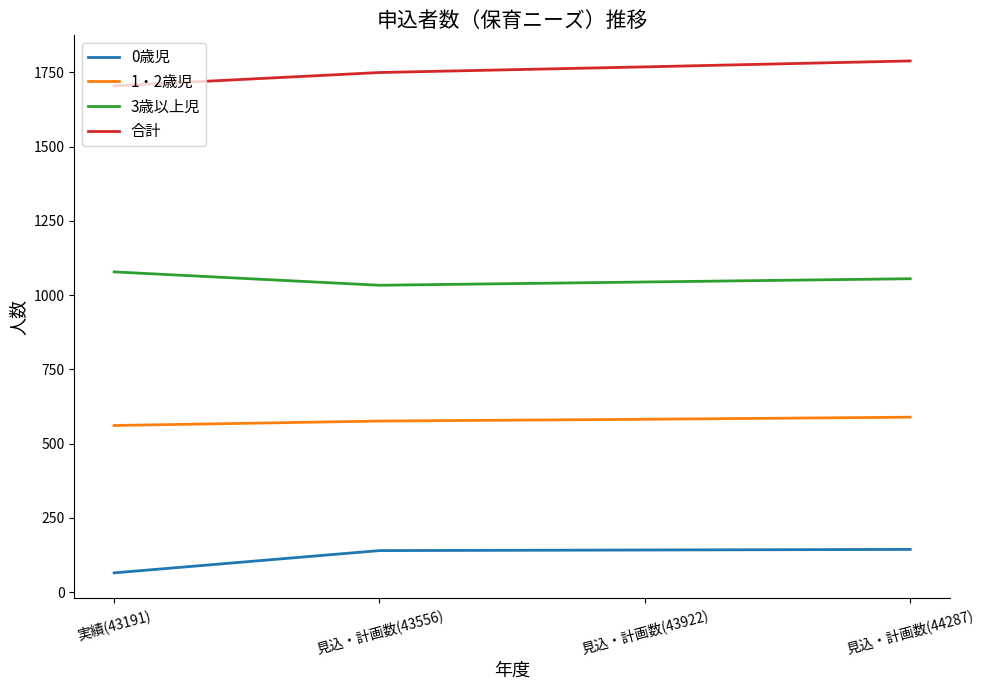

True or false: 3歳以上児 and 合計 intersect in this chart.

False